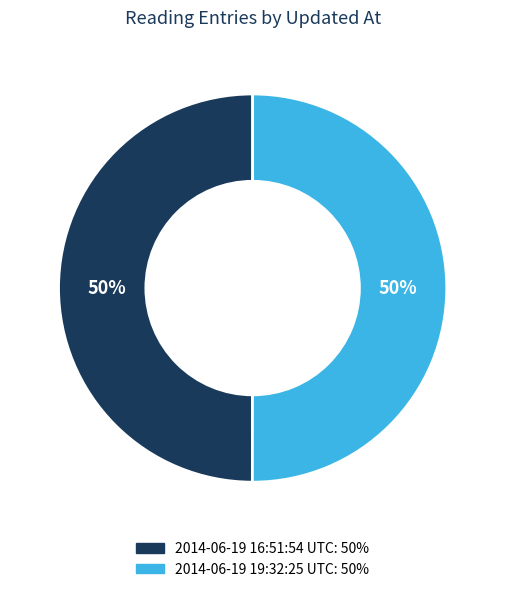

To the nearest percent, what is the combined percentage of 2014-06-19 19:32:25 UTC and 2014-06-19 16:51:54 UTC?

100%